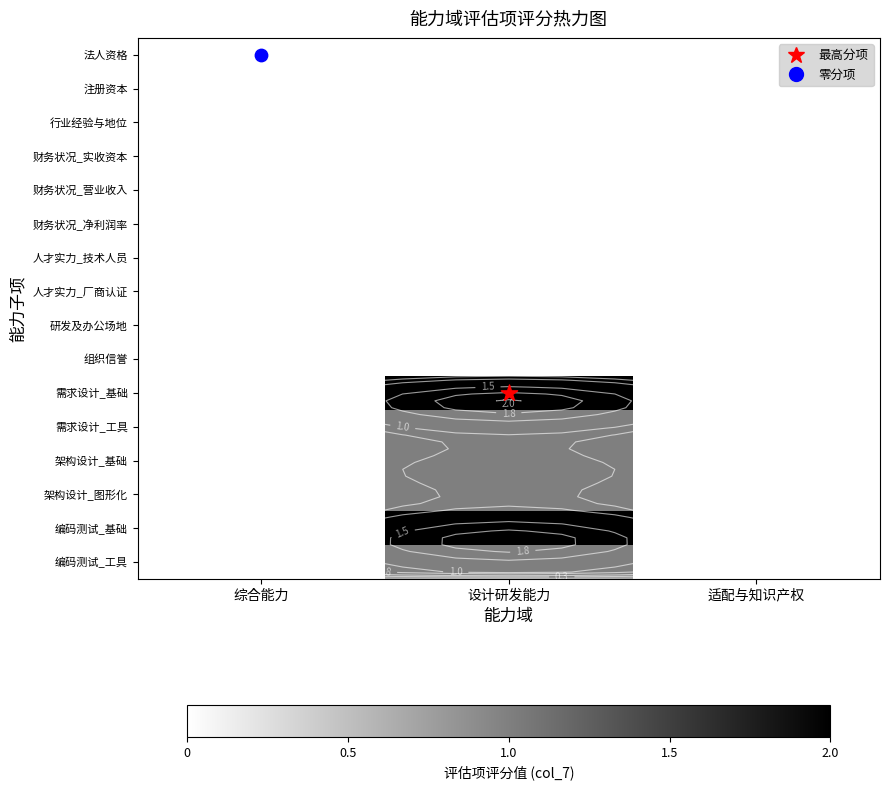

The 编码测试_工具 series shows 1 at 设计研发能力. True or false?

True